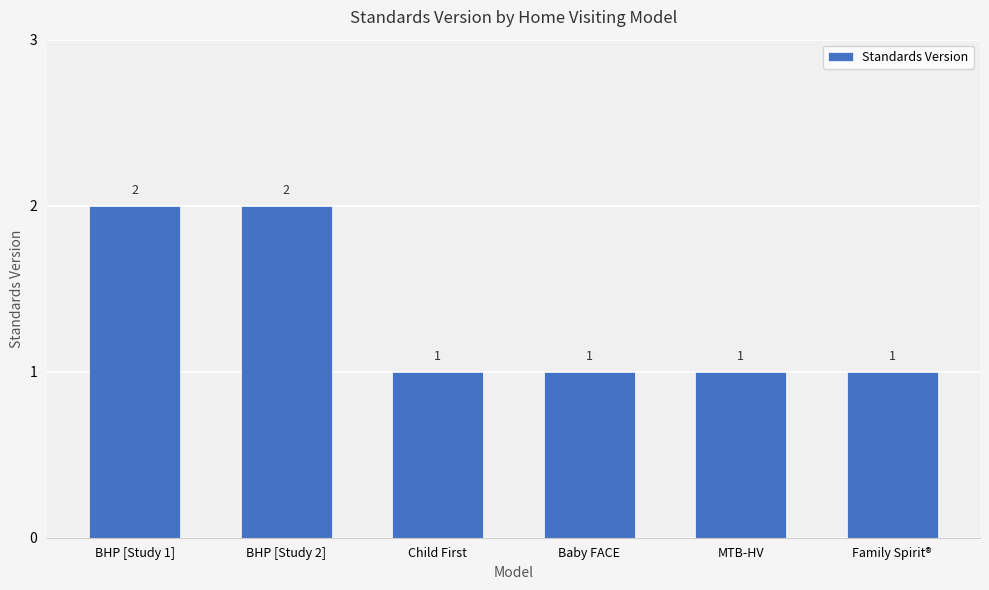

Count the values in the range 1 to 2.

6